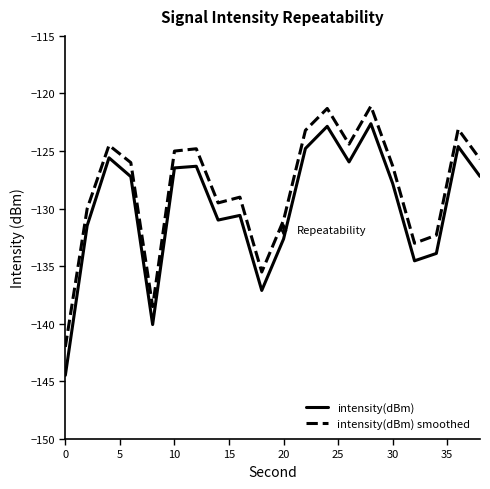

True or false: intensity(dBm) smoothed has more than 0 points higher than both neighbors.

True